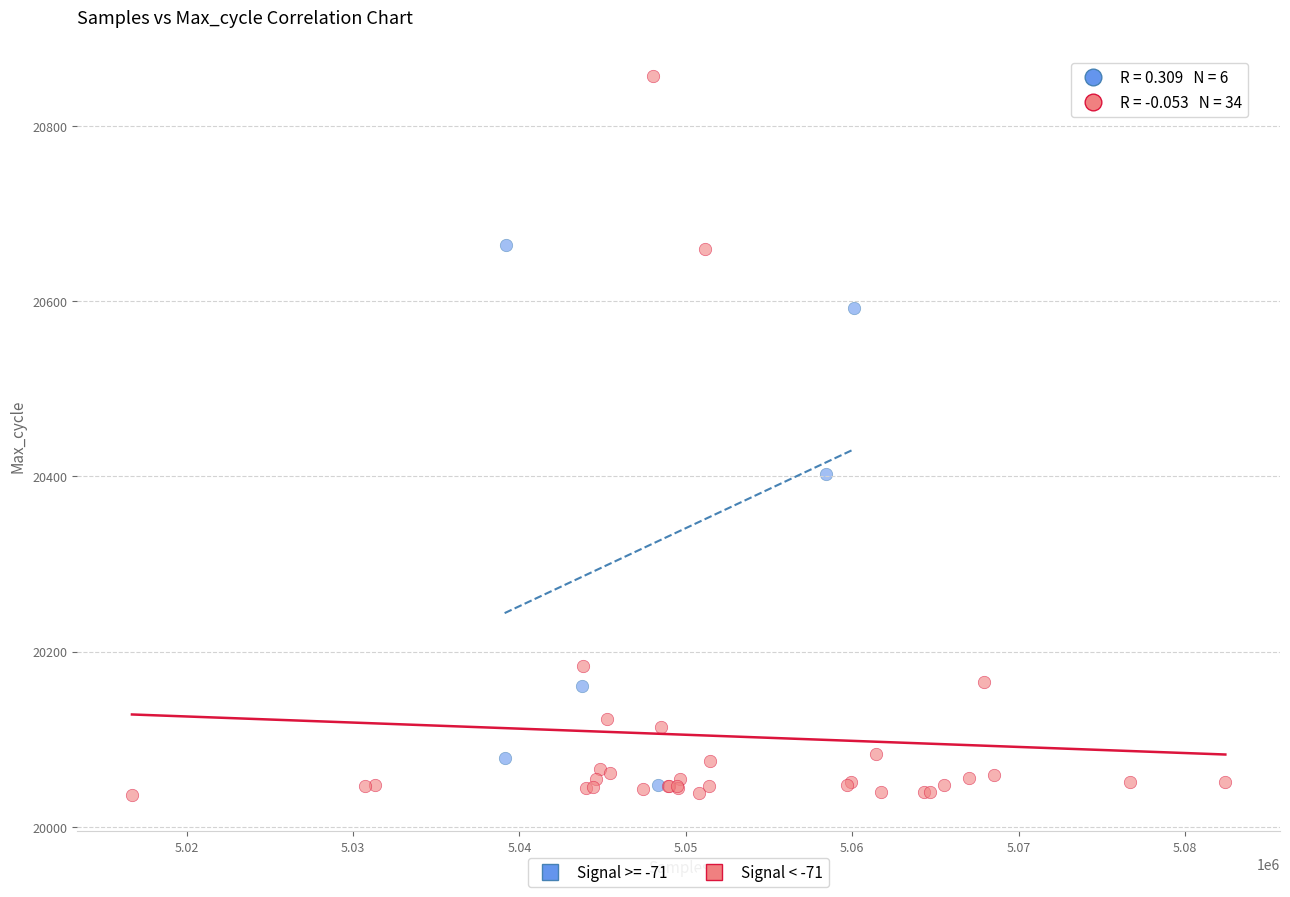

Which series has the widest spread of Y values?

Signal < -71